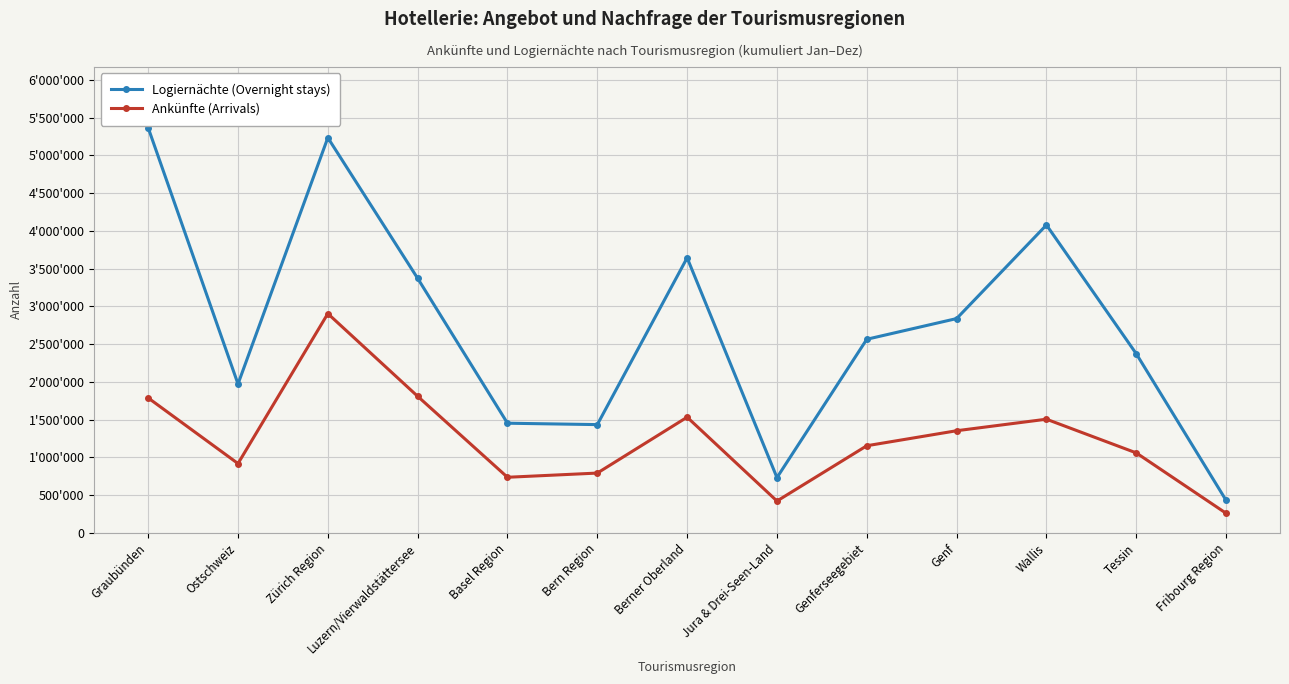

Which has a higher value, Fribourg Region or Graubünden?

Graubünden